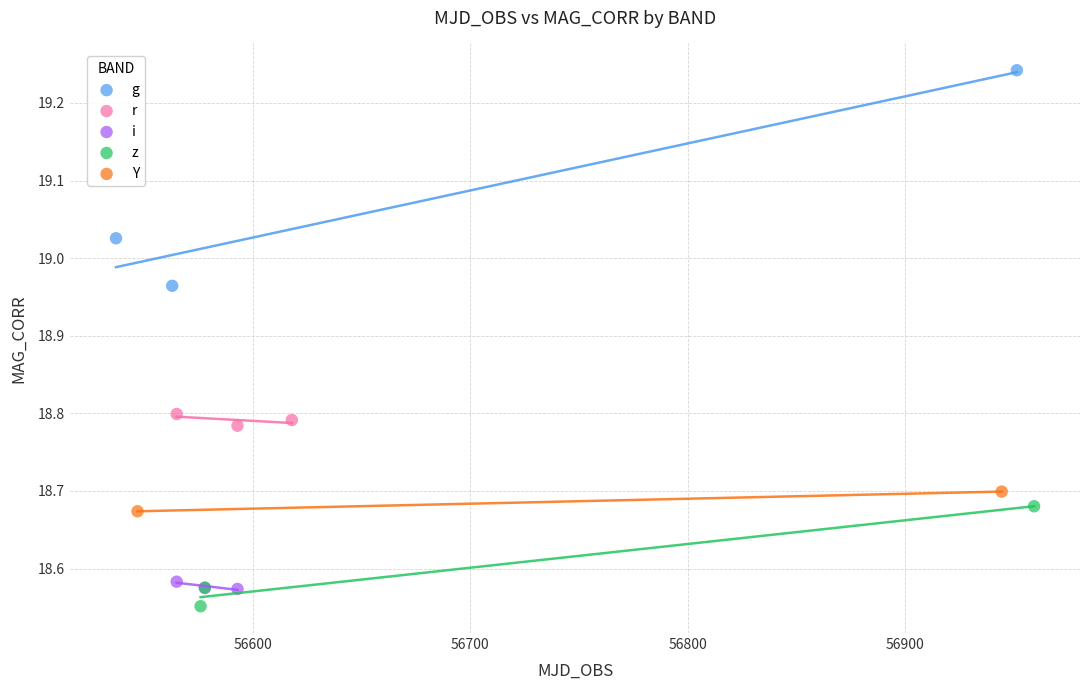

Which series has the widest spread of Y values?

g